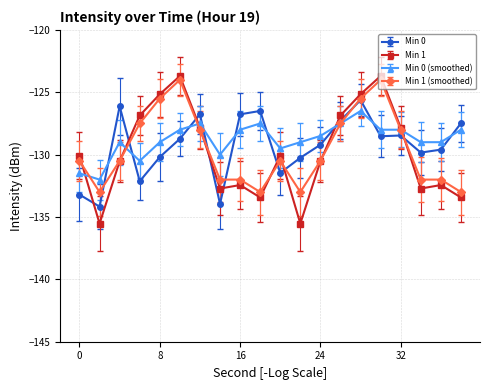

What is the minimum value shown in the chart?

-135.5